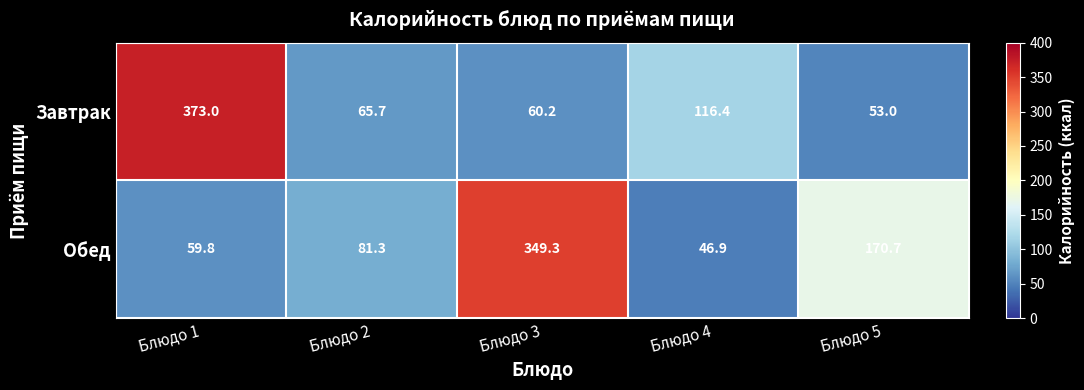

Which label corresponds to the largest value in the chart?

Блюдо 1